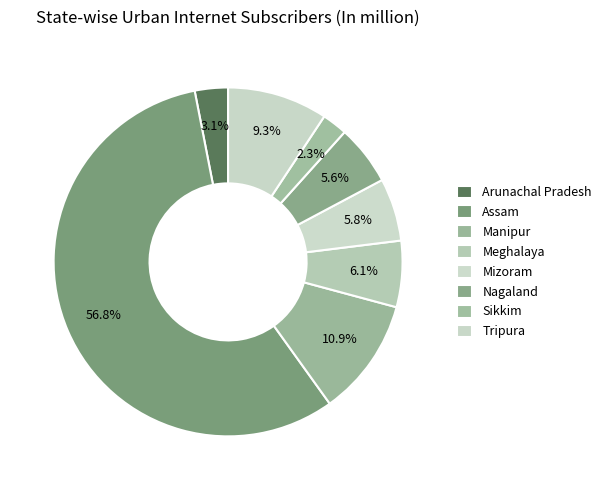

How many segments does this pie chart have?

8